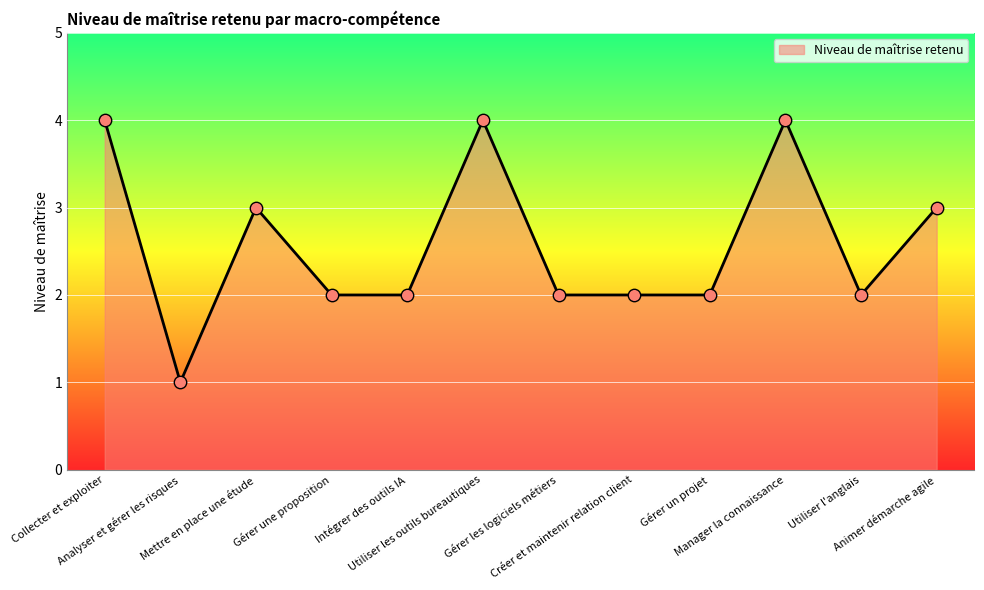

What is the change in value from Gérer une proposition to Animer démarche agile?

+1